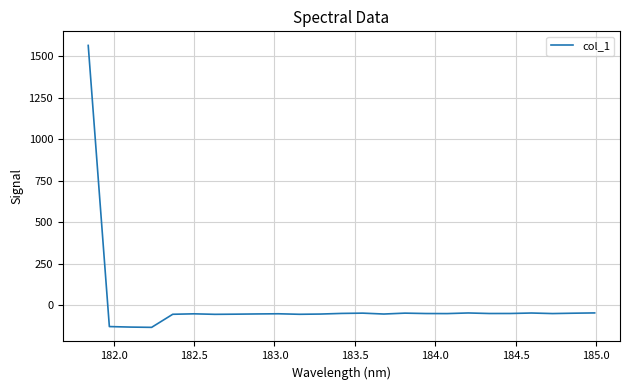

What is the smallest value displayed?

-132.6